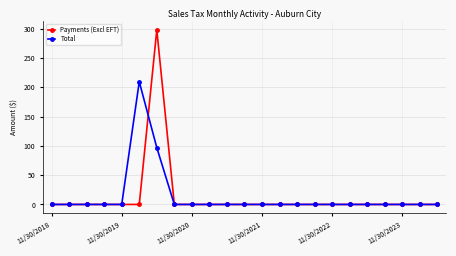

Which series has the largest range (max minus min)?

Payments (Excl EFT)